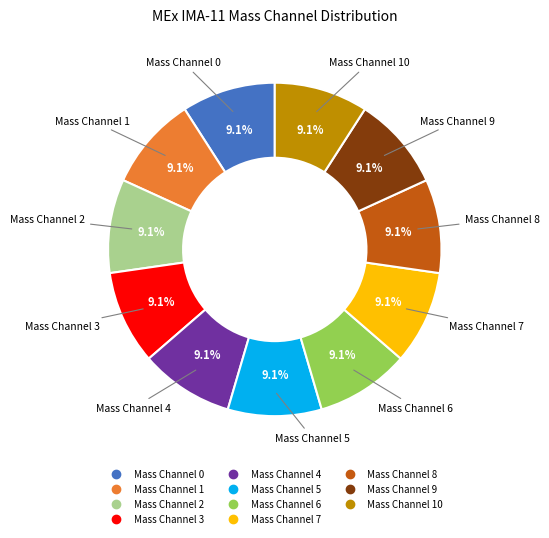

To the nearest percent, what is the average slice percentage?

9%